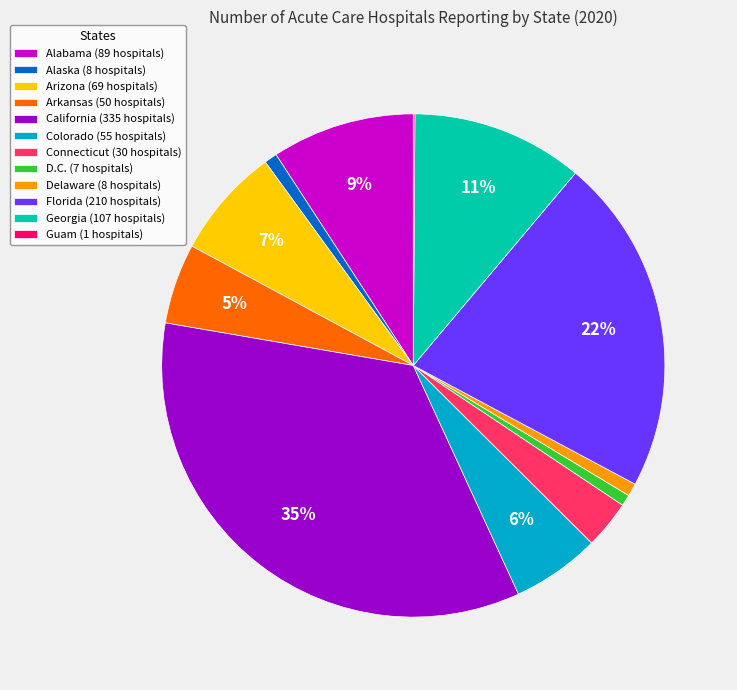

Does D.C. (7 hospitals) represent more than half of the total?

No